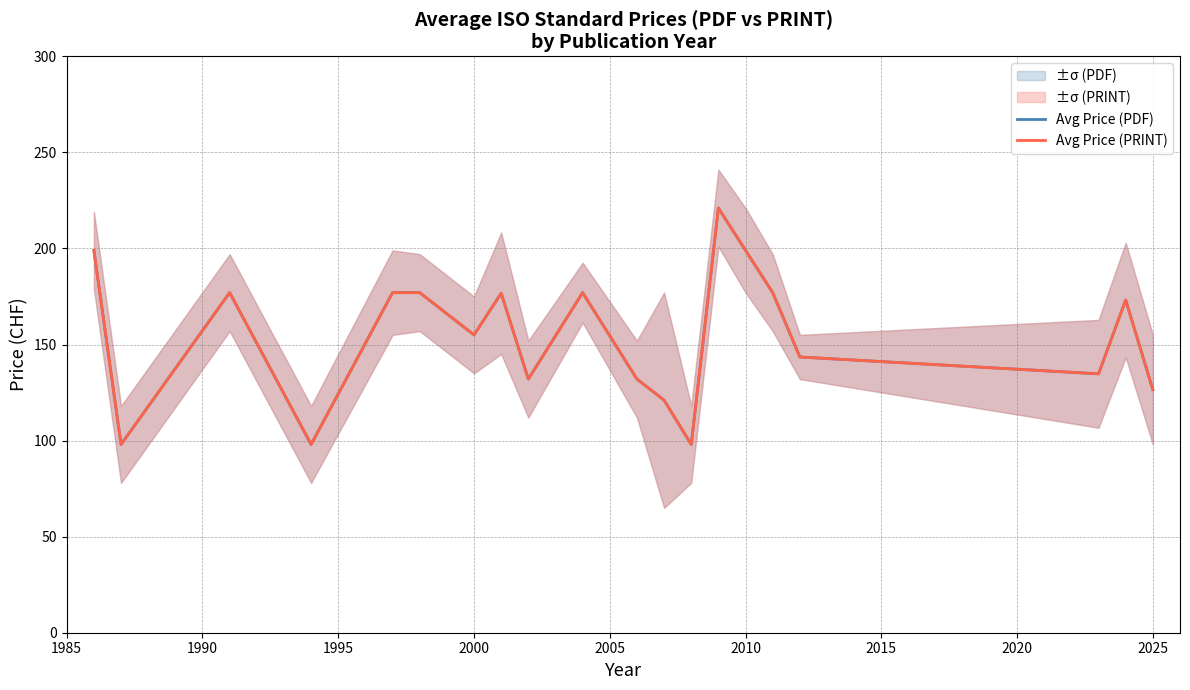

Reading right to left, extract all data points from this chart.

Avg Price (PDF): 126.5	173.2	134.8	143.5	177.0	199.0	221.0	98.0	121.0	132.0	177.0	132.0	176.7	155.0	177.0	177.0	98.0	177.0	98.0	199.0
Avg Price (PRINT): 126.5	173.2	134.8	143.5	177.0	199.0	221.0	98.0	121.0	132.0	177.0	132.0	176.7	155.0	177.0	177.0	98.0	177.0	98.0	199.0